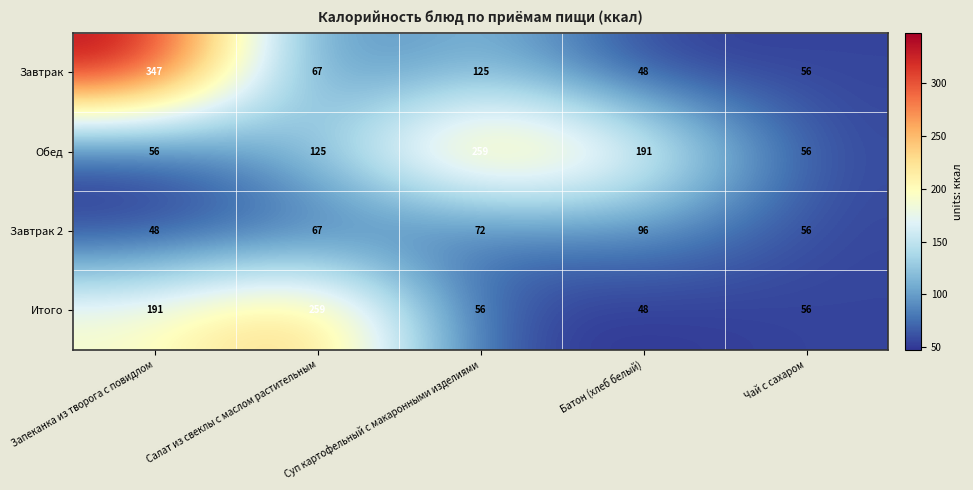

Which series changed the most between Салат из свеклы с маслом растительным and Чай с сахаром?

Итого